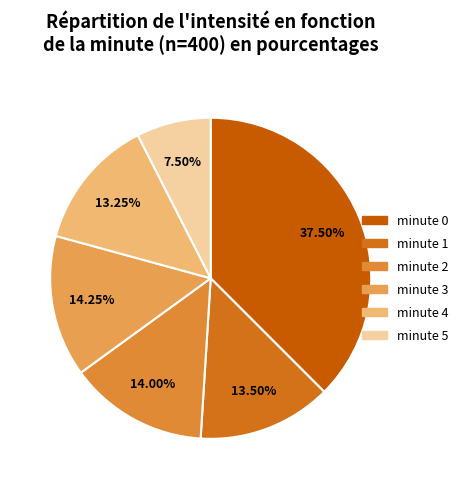

To the nearest percent, what is the combined percentage of minute 3 and minute 4?

28%